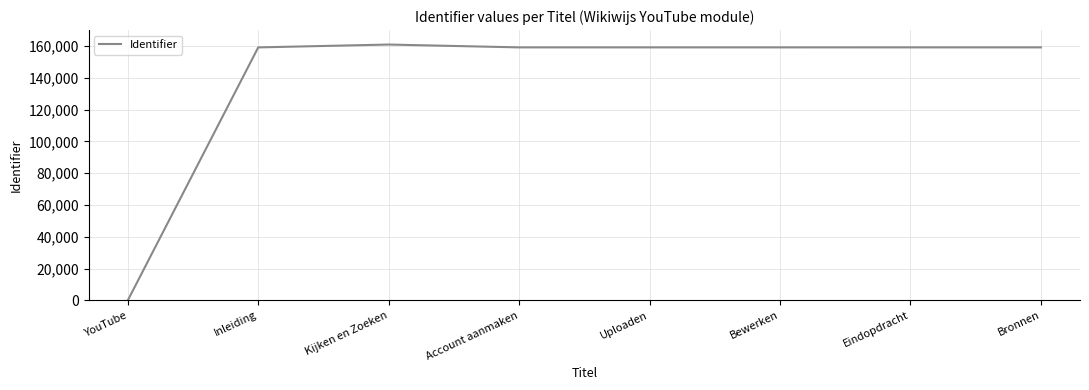

Count the number of data series in this chart.

1